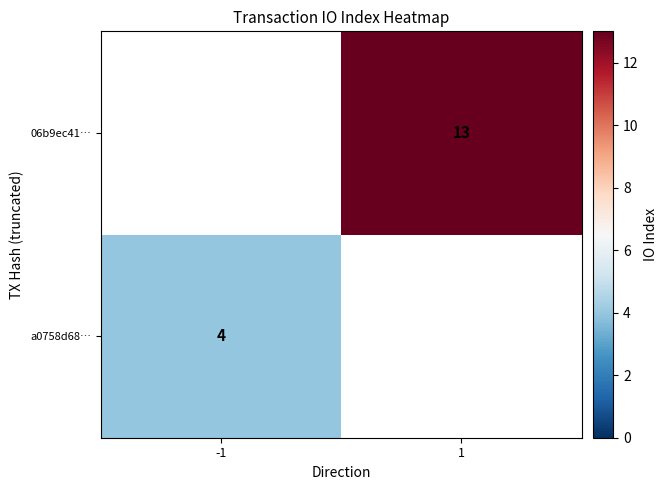

The a0758d68… series shows 2 at -1. True or false?

False